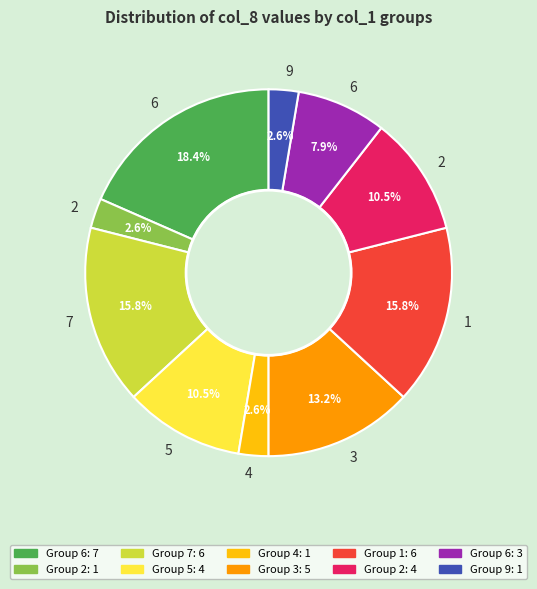

Is there a majority slice in this chart?

No